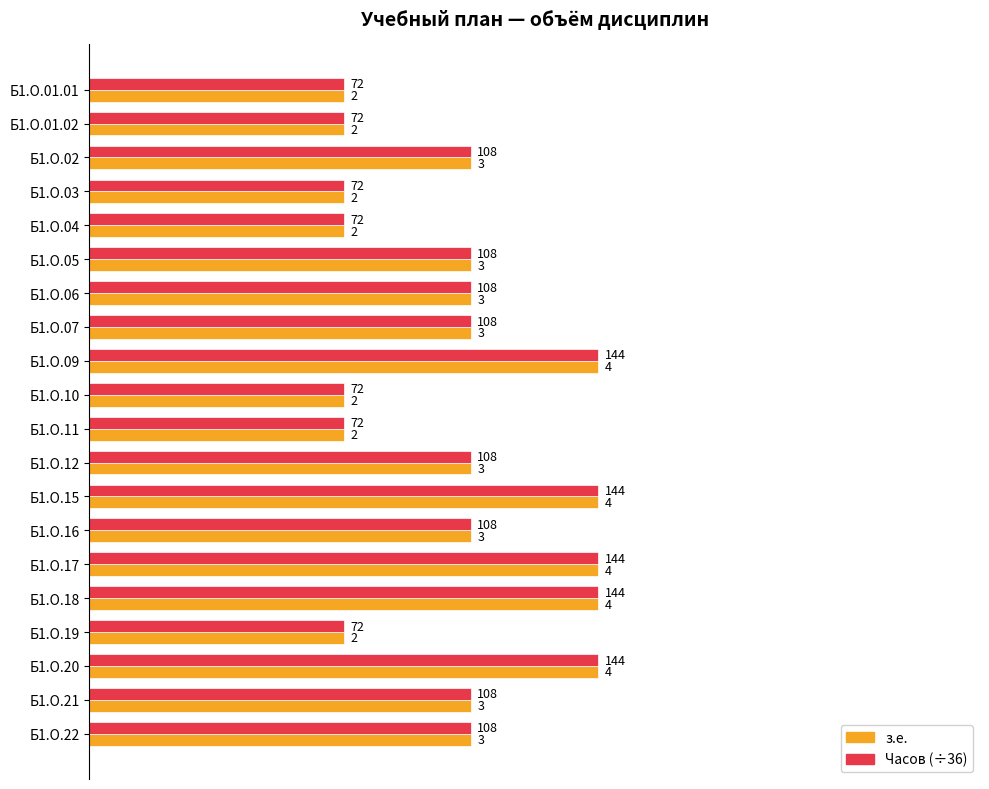

What is the sum of the Часов (÷36) values at Б1.О.15 and Б1.О.09?

8